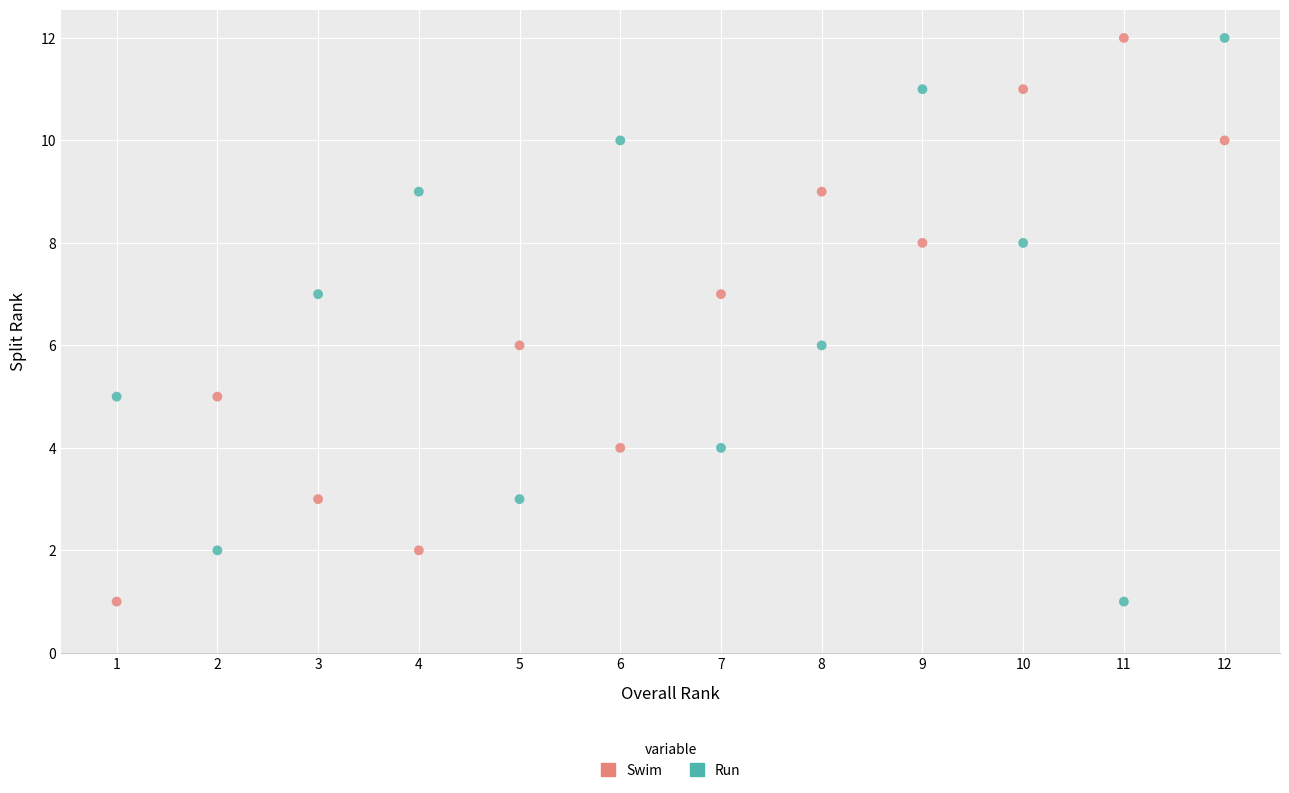

Across all data points, what is the range of Y values (max minus min)?

11